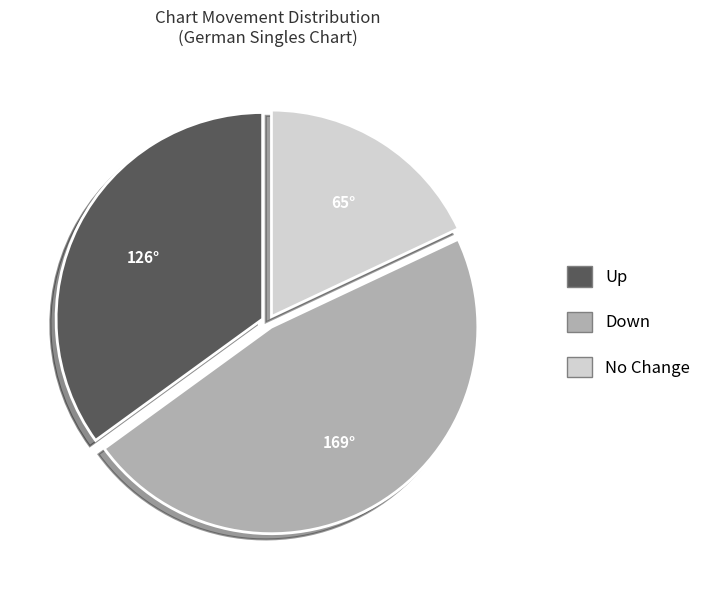

Which slice is the smallest?

No Change